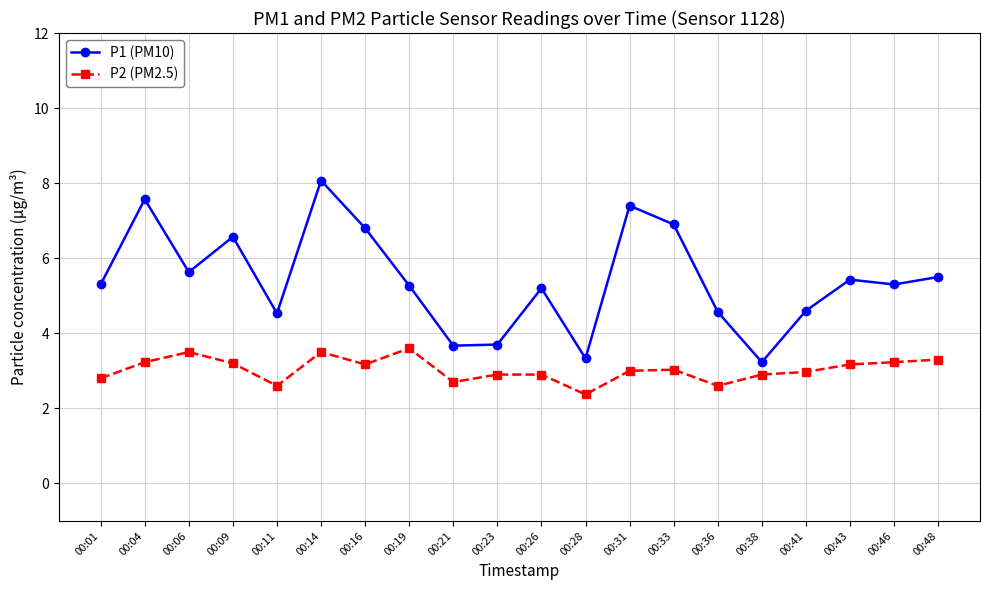

True or false: P1 (PM10) and P2 (PM2.5) intersect in this chart.

False